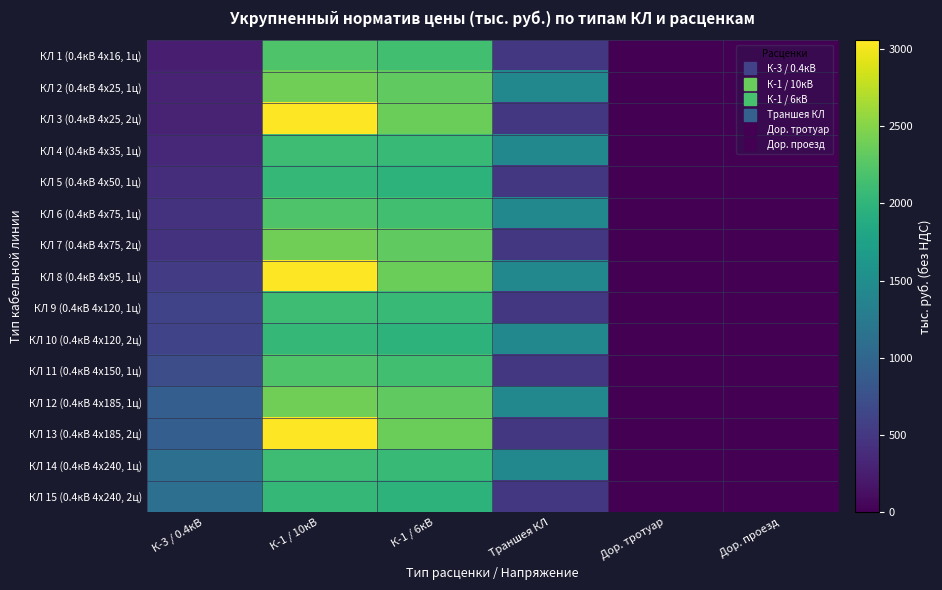

At how many categories does at least one series exceed 1177?

3